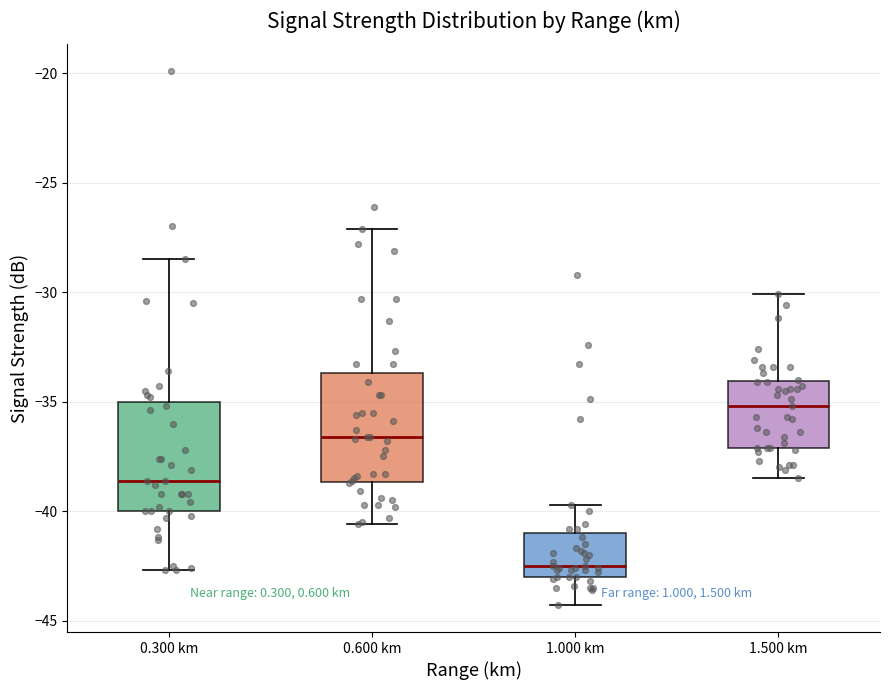

Reading left to right, read every box against the y-axis: the position of its median line, the range the box covers, and the ends of its whiskers. The values are not printed on the chart, so give them approximately, as read against the axis.

0.300 km: median -38.5, box -40.0 to -35.0, whiskers -42.5 to -28.5
0.600 km: median -36.5, box -38.5 to -33.5, whiskers -40.5 to -27.0
1.000 km: median -42.5, box -43.0 to -41.0, whiskers -44.5 to -39.5
1.500 km: median -35.0, box -37.0 to -34.0, whiskers -38.5 to -30.0